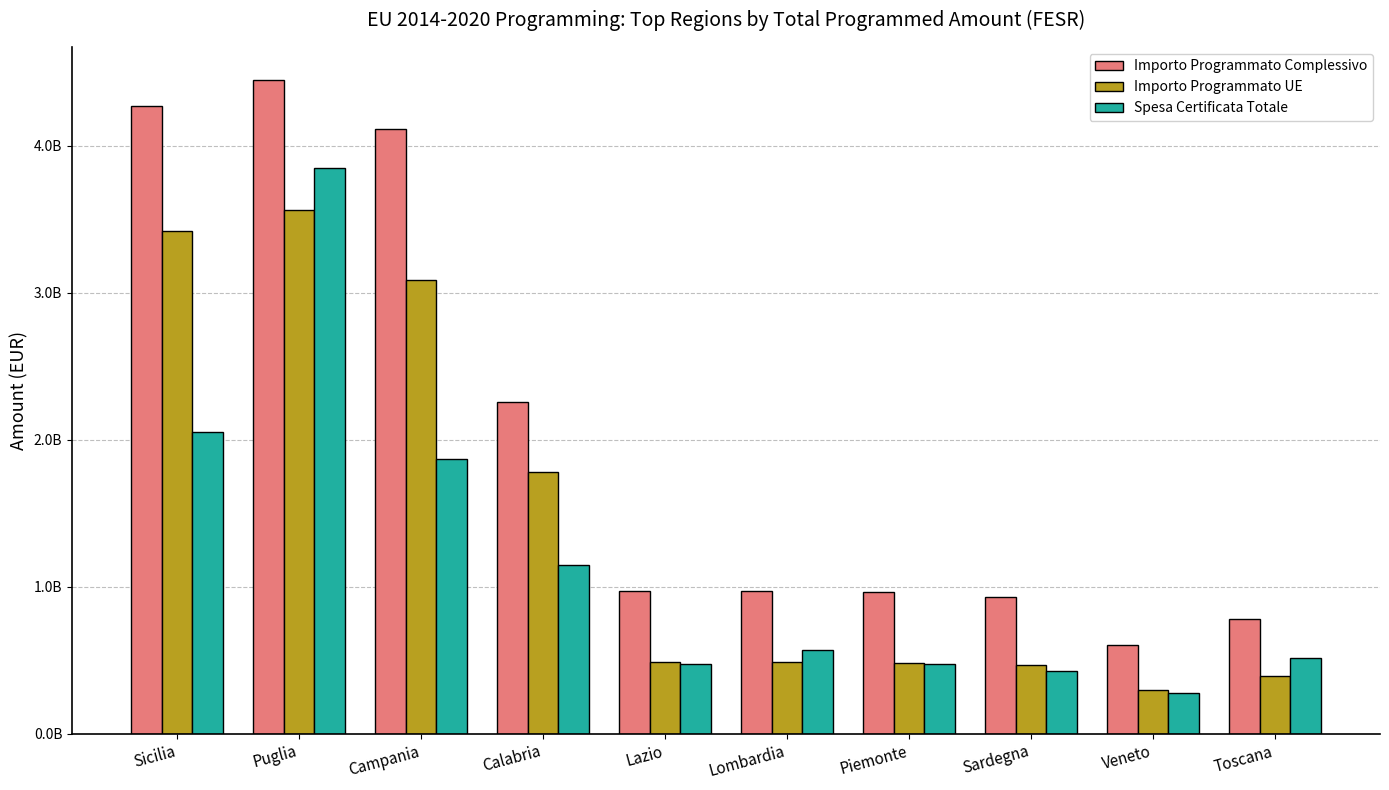

What position from the left is Lombardia?

6